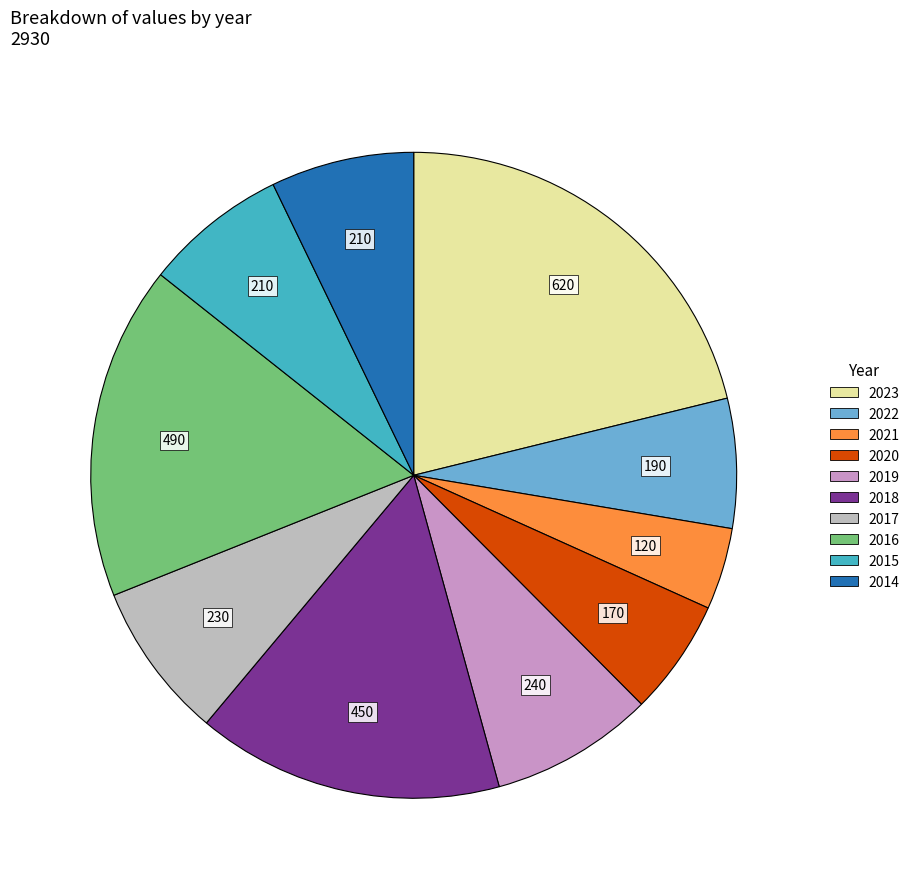

Approximately how many times larger is the value at 2017 compared to 2022?

1.2